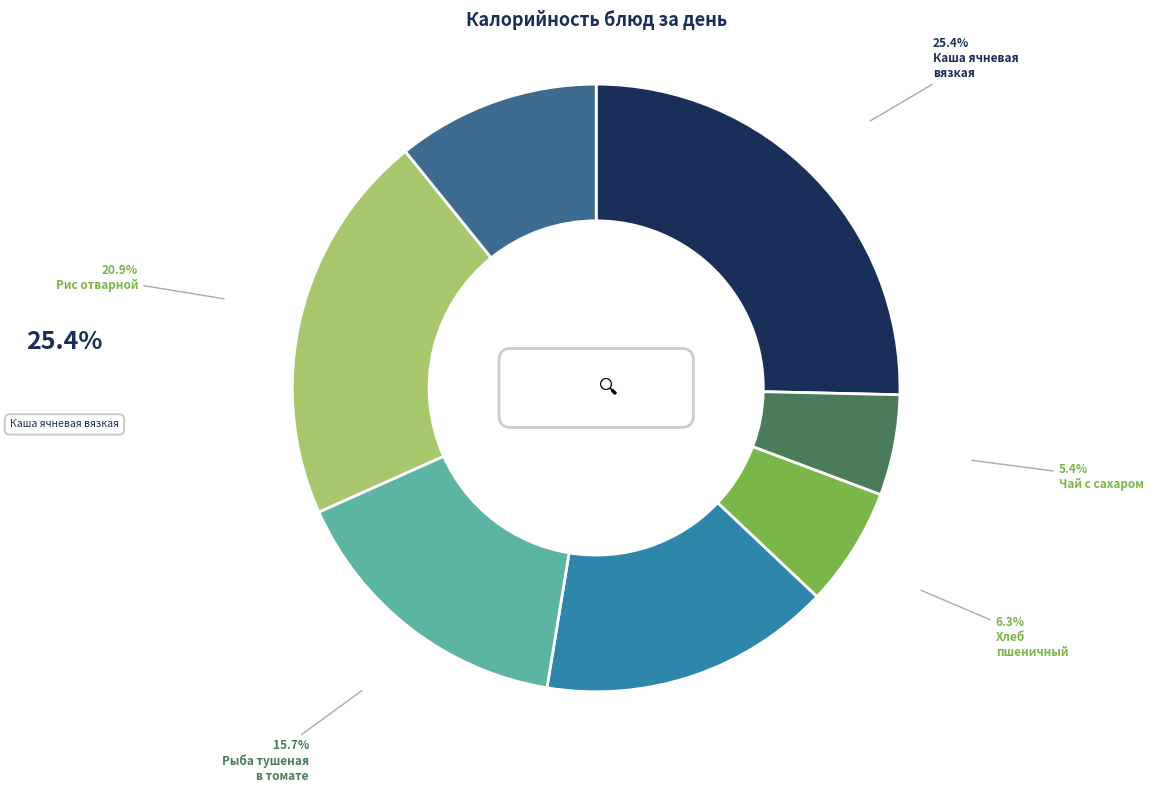

The Рыба тушеная в томате с овощами slice represents 3% of the pie. True or false?

False